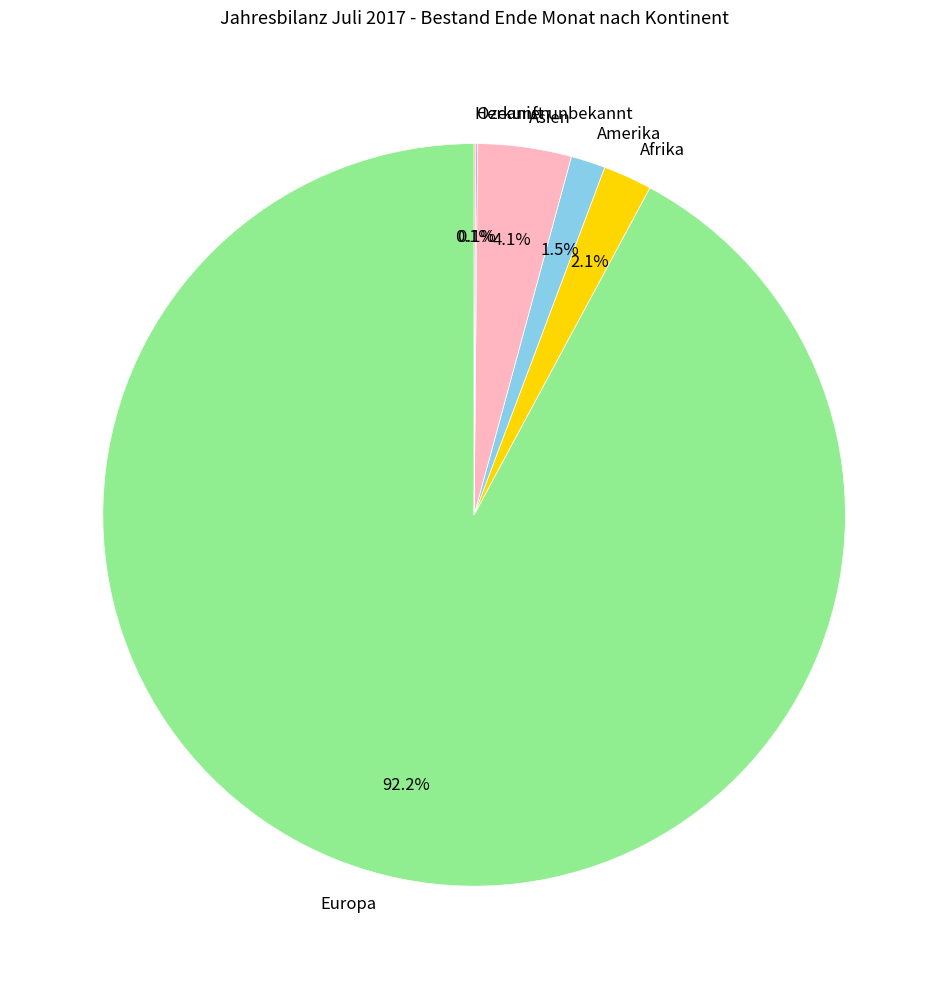

Is there any slice that represents more than half of the pie?

Yes